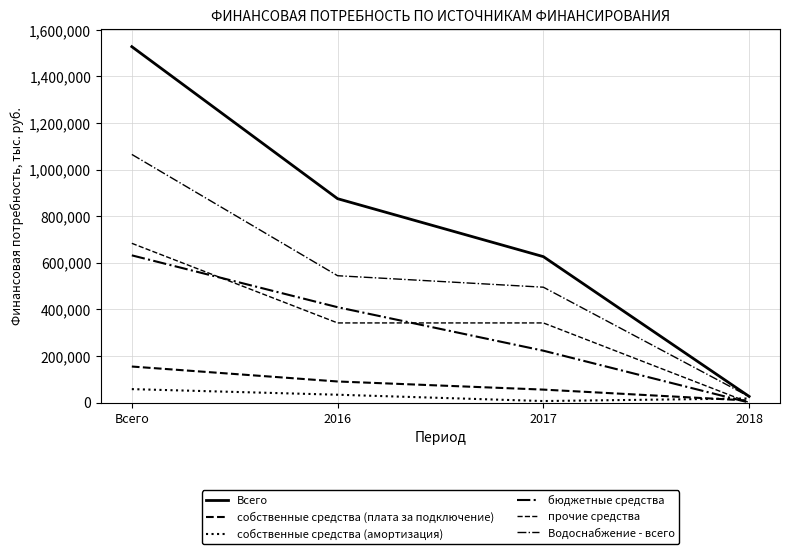

What is the average value of the Водоснабжение - всего series?

532628.5